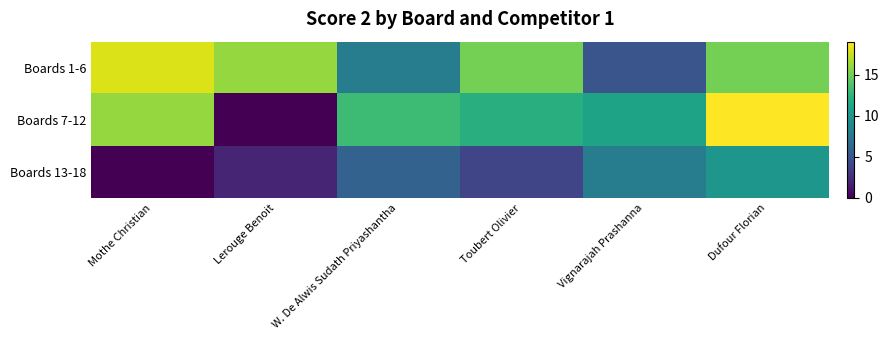

Reading left to right, transcribe all the data shown in this chart.

Boards 1-6: Mothe Christian=18	Lerouge Benoit=16	W. De Alwis Sudath Priyashantha=8	Toubert Olivier=15	Vignarajah Prashanna=5	Dufour Florian=15
Boards 7-12: Mothe Christian=16	Lerouge Benoit=0	W. De Alwis Sudath Priyashantha=13	Toubert Olivier=12	Vignarajah Prashanna=11	Dufour Florian=19
Boards 13-18: Mothe Christian=0	Lerouge Benoit=2	W. De Alwis Sudath Priyashantha=6	Toubert Olivier=4	Vignarajah Prashanna=8	Dufour Florian=10